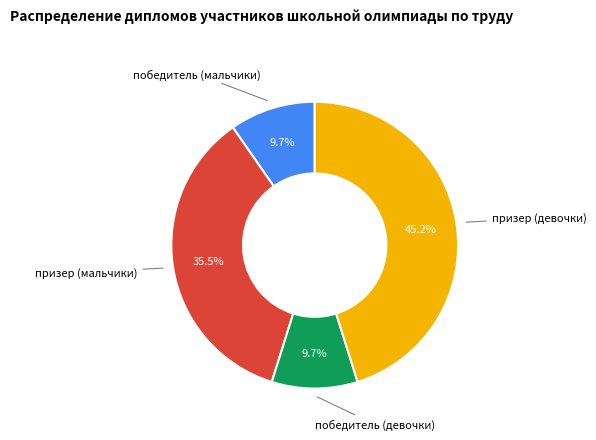

Count the number of slices in the pie.

4